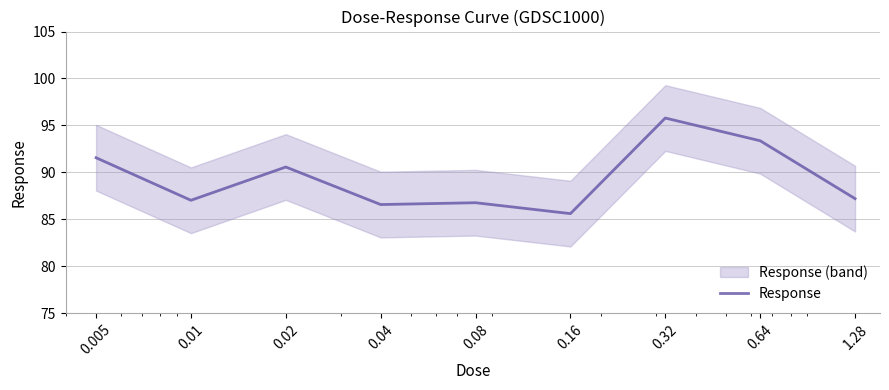

What is the label of the 6th point from the left?

0.16